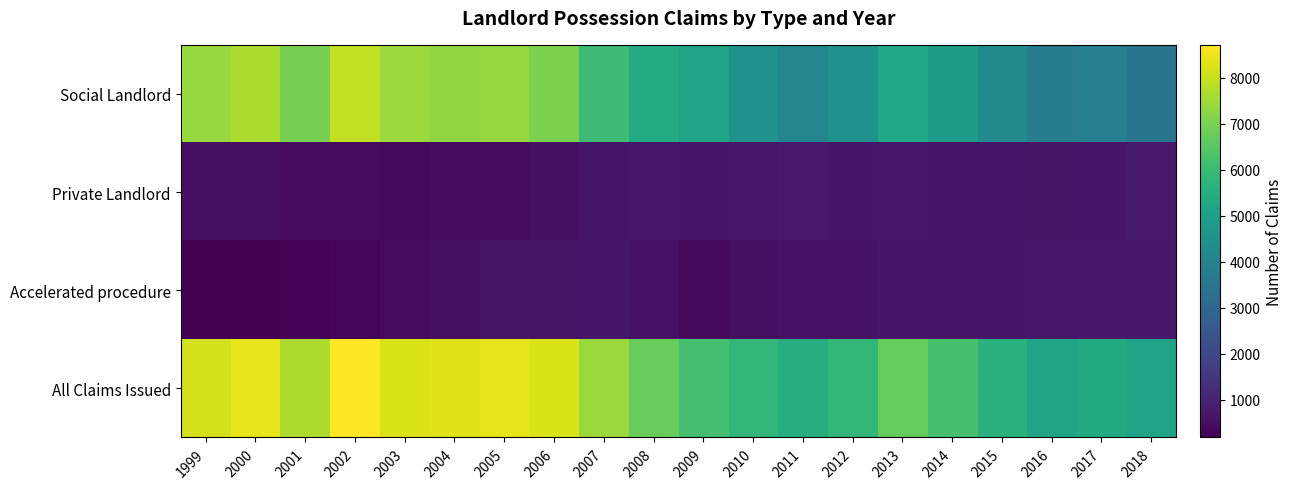

Between 2003 and 2014, which series saw the biggest shift?

Social Landlord